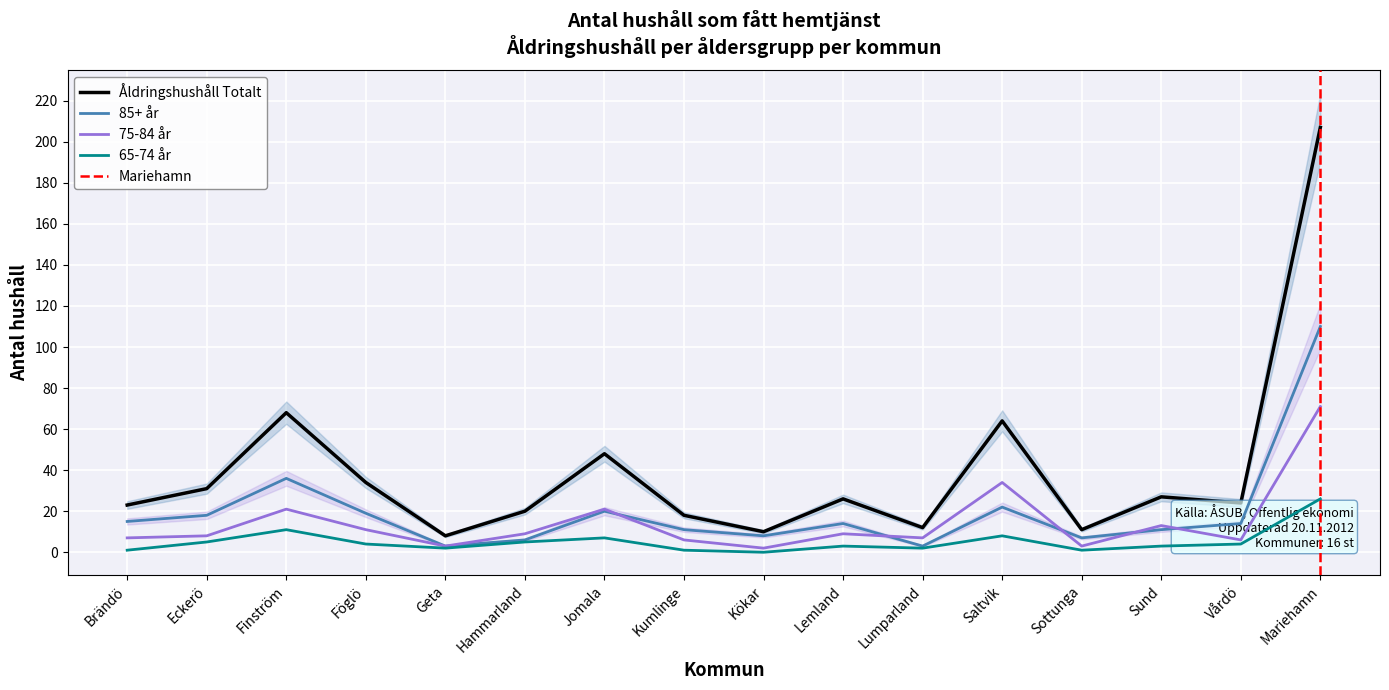

Which series has the largest total across all categories?

Åldringshushåll Totalt